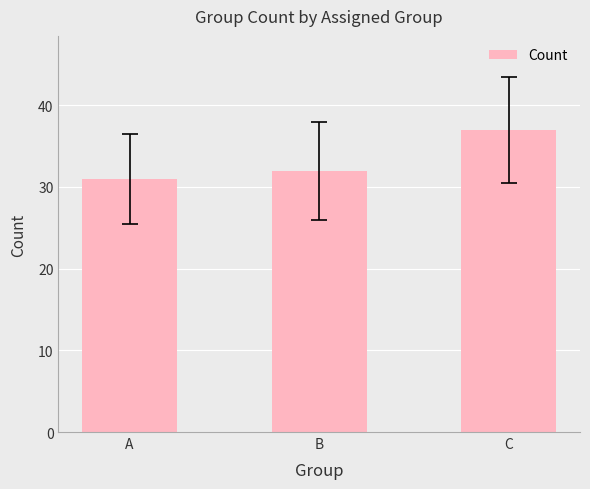

Which label corresponds to the largest value in the chart?

C